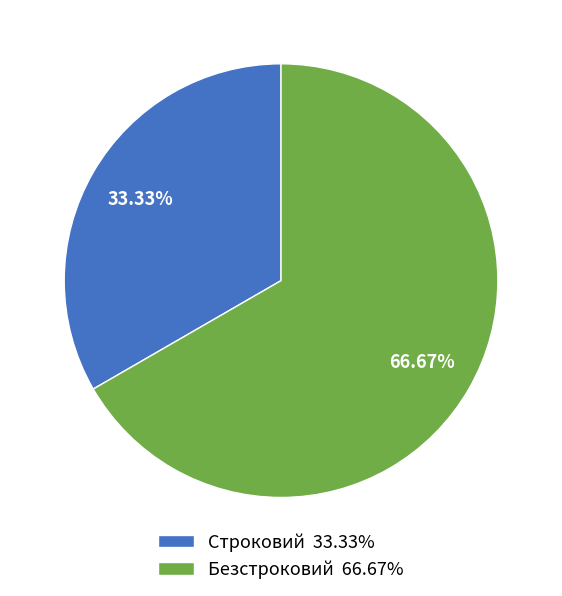

True or false: Безстроковий accounts for 67% of the total.

True